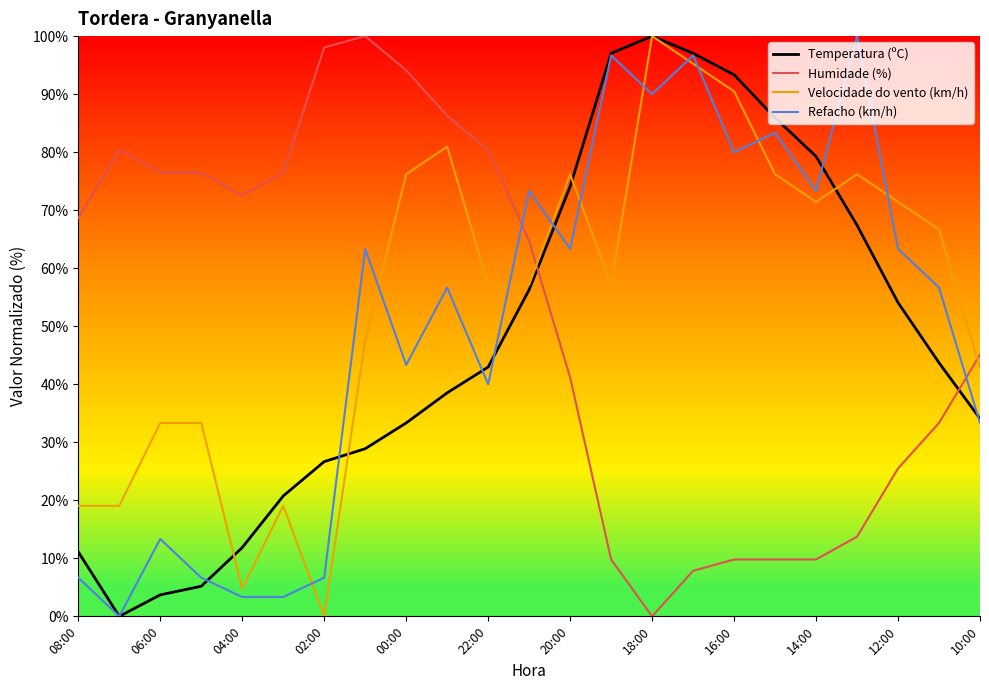

What is the highest value of the Humidade (%) series?

100.0